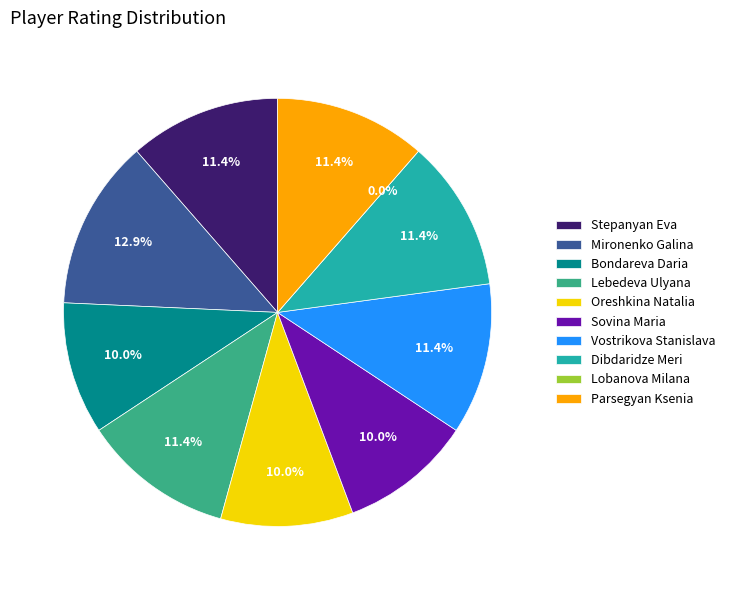

To the nearest percent, what is the combined percentage of Lobanova Milana and Stepanyan Eva?

11%